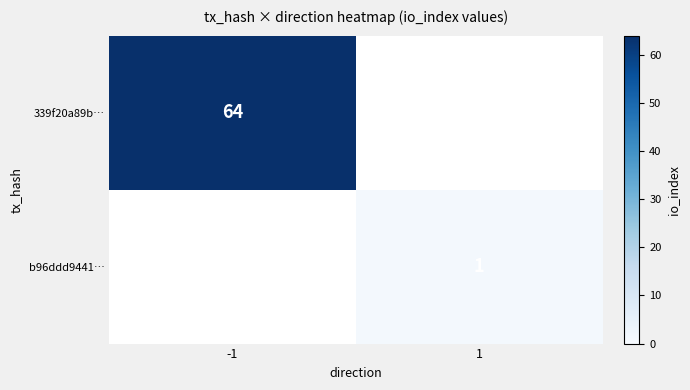

The 339f20a89b… series shows 26 at -1. True or false?

False